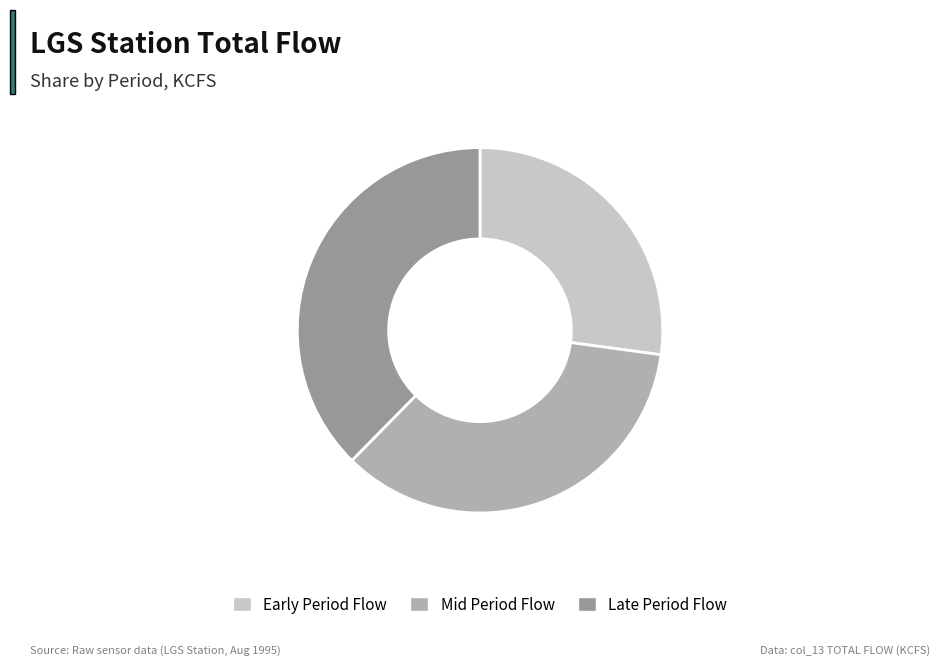

Count the number of slices in the pie.

3